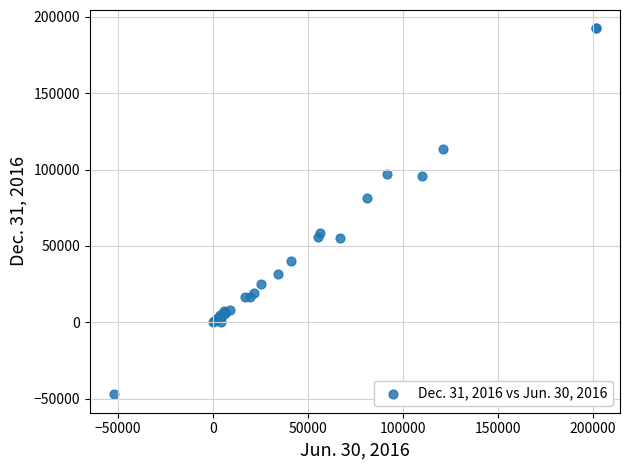

What Y value in the scatter plot is closest to 72605?

81643